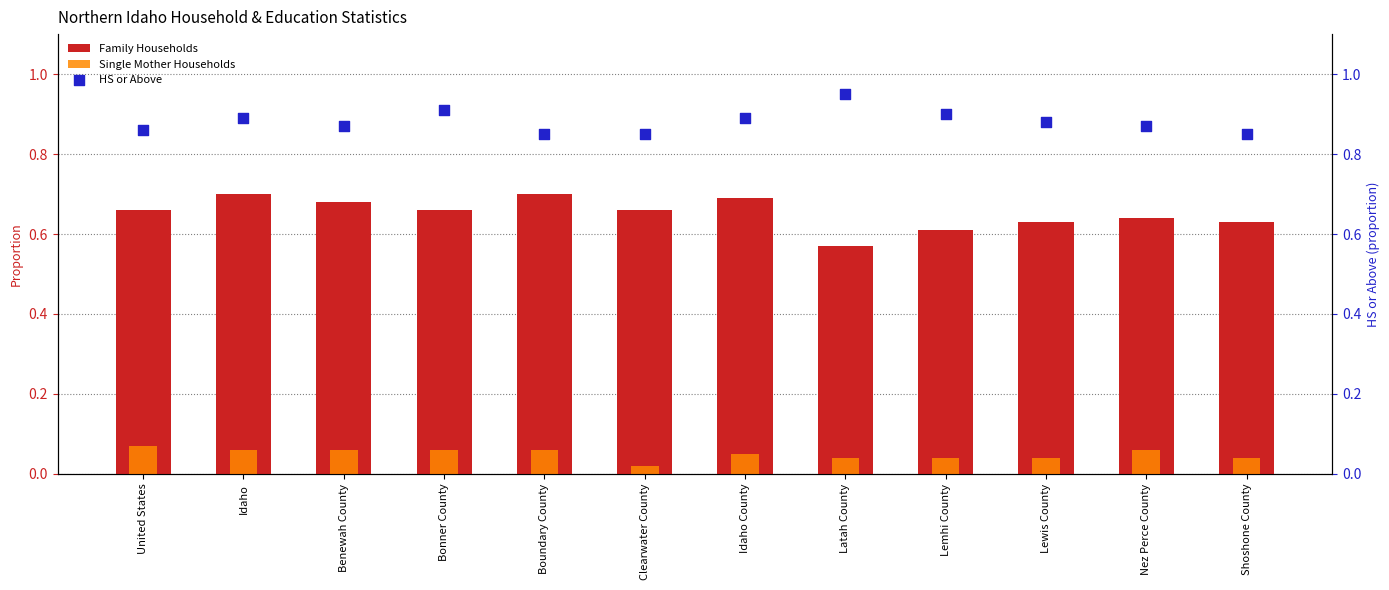

What is the total value across all series at Bonner County?

1.6